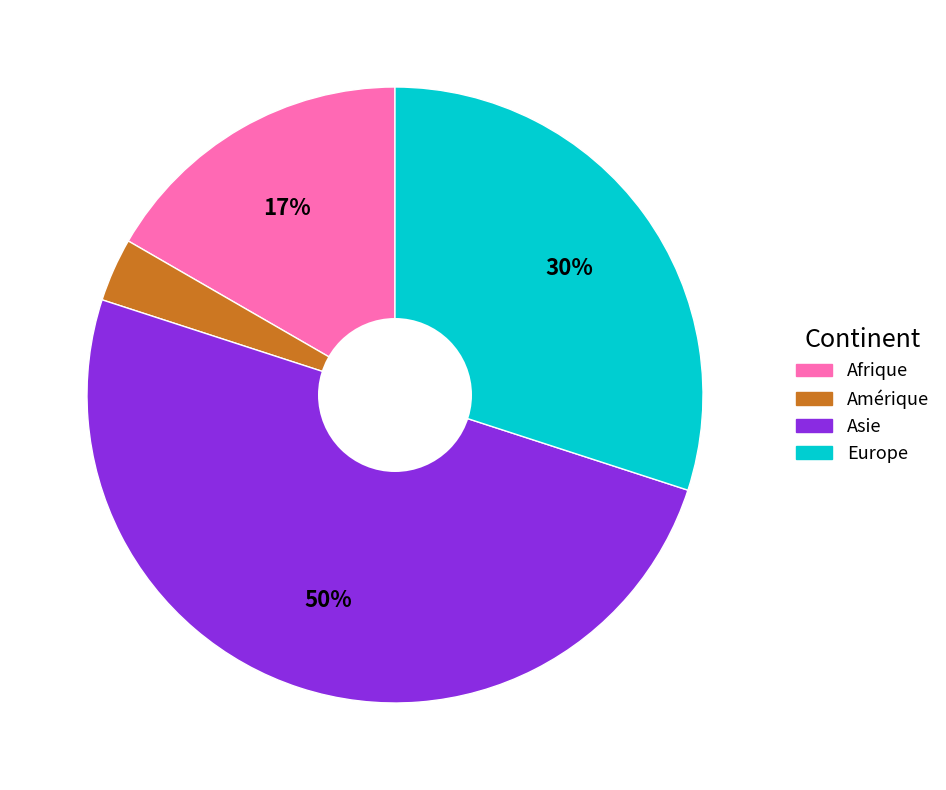

Which slice is the smallest?

Amérique